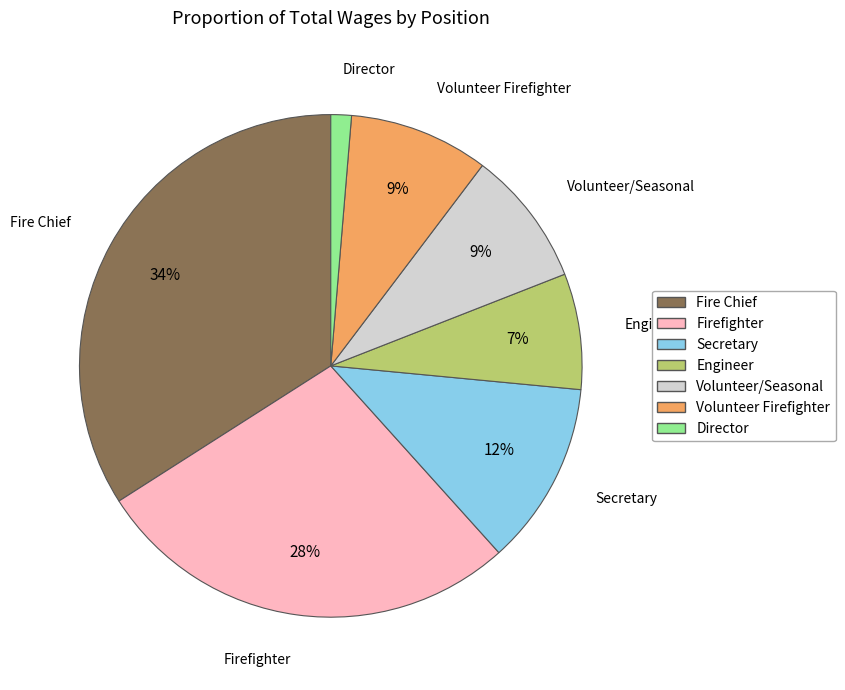

Does Director represent more than half of the total?

No